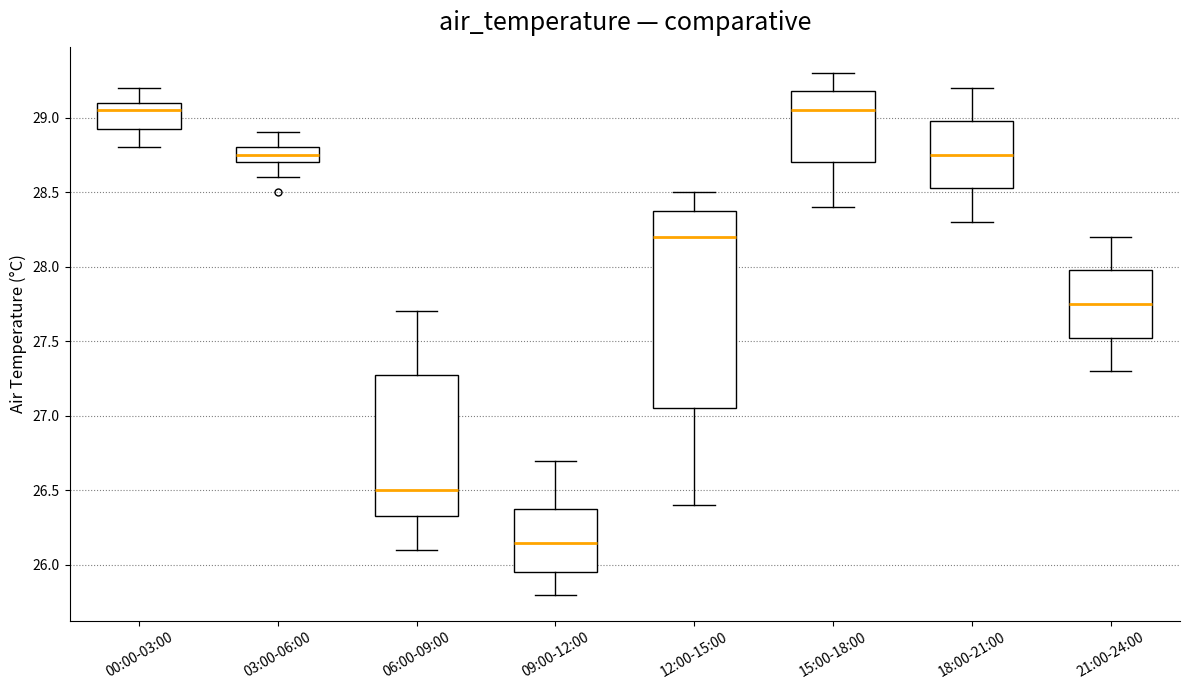

Reading left to right, transcribe this box plot: for each box, give where its median line is, the range the box spans, and where its two whiskers end, as read against the y-axis. The values are not printed on the chart, so give them approximately, as read against the axis.

00:00-03:00: median 29.05, box 28.95 to 29.10, whiskers 28.80 to 29.20
03:00-06:00: median 28.75, box 28.70 to 28.80, whiskers 28.60 to 28.90
06:00-09:00: median 26.50, box 26.35 to 27.30, whiskers 26.10 to 27.70
09:00-12:00: median 26.15, box 25.95 to 26.40, whiskers 25.80 to 26.70
12:00-15:00: median 28.20, box 27.05 to 28.40, whiskers 26.40 to 28.50
15:00-18:00: median 29.05, box 28.70 to 29.20, whiskers 28.40 to 29.30
18:00-21:00: median 28.75, box 28.55 to 29.00, whiskers 28.30 to 29.20
21:00-24:00: median 27.75, box 27.55 to 28.00, whiskers 27.30 to 28.20